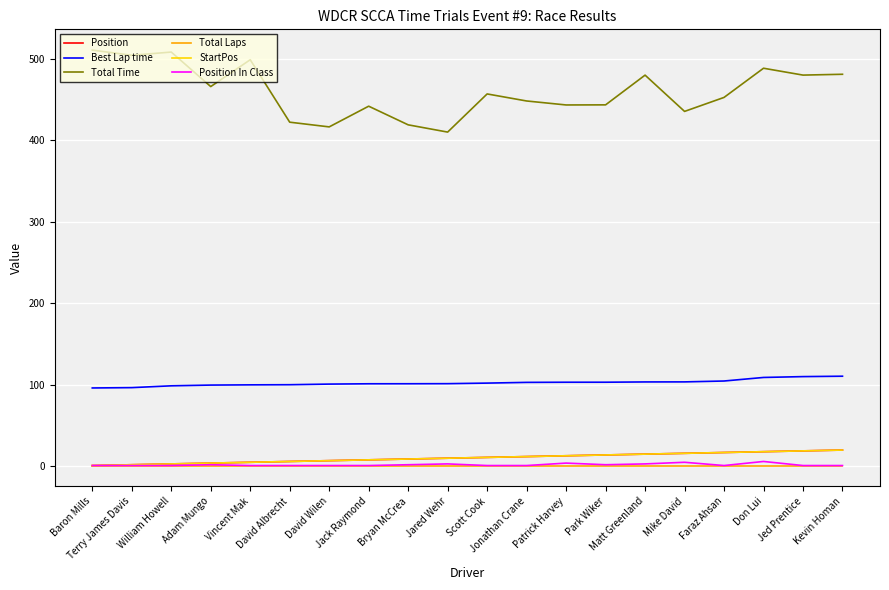

Between Terry James Davis and Scott Cook, which series saw the biggest shift?

Total Time